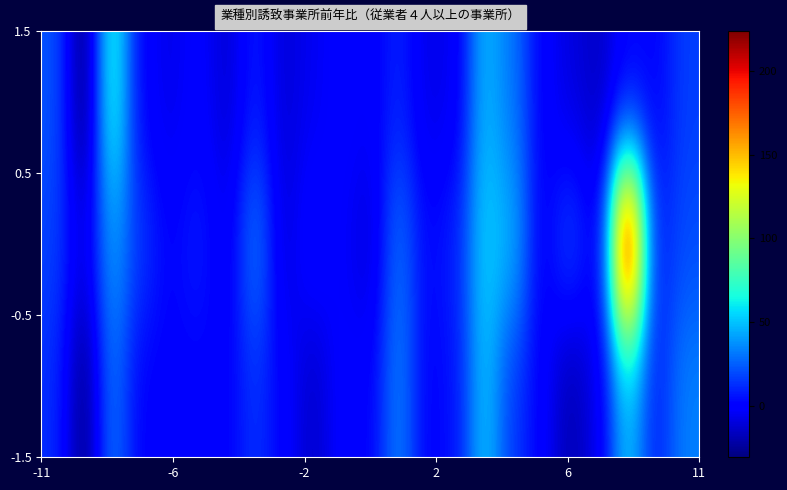

What is the minimum value shown in the chart?

-30.9